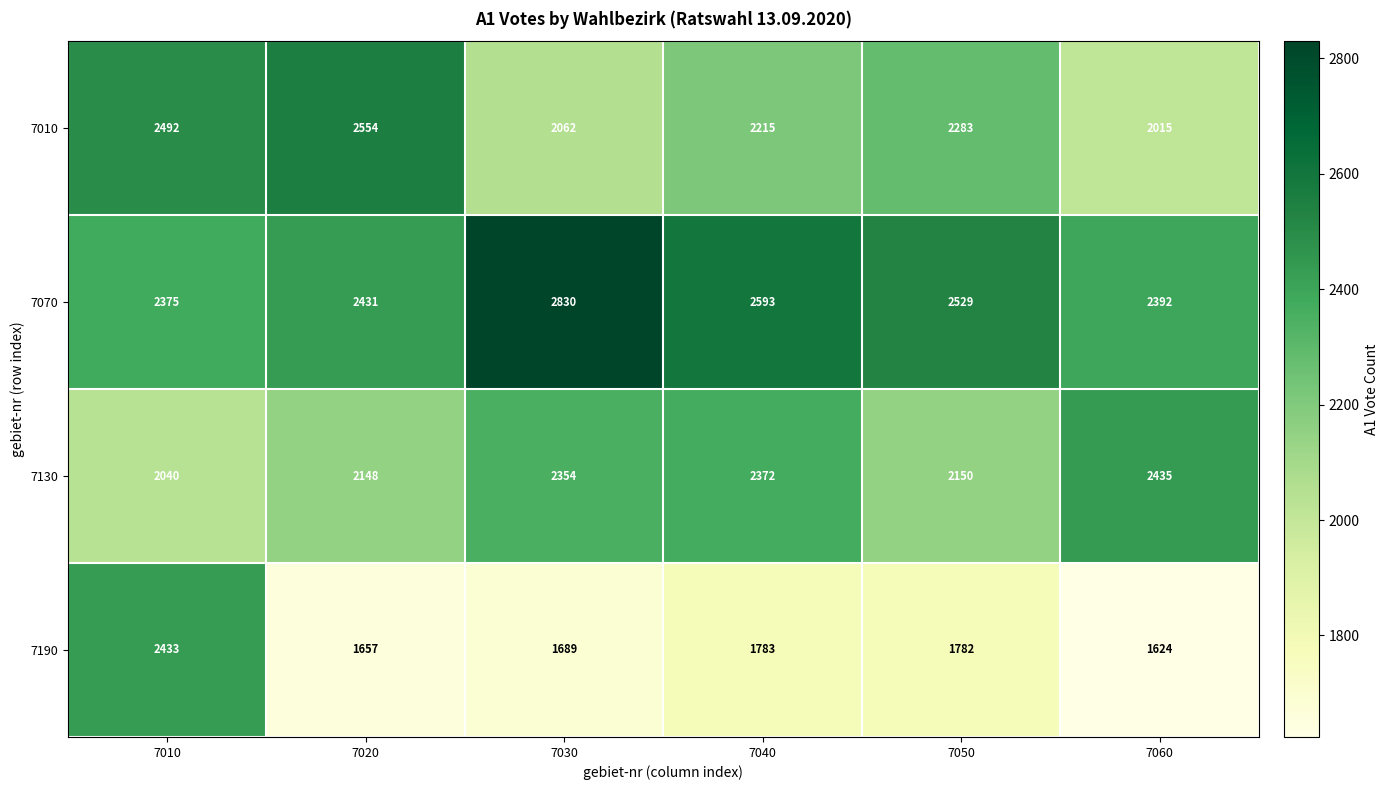

Count the number of categories in the chart.

6